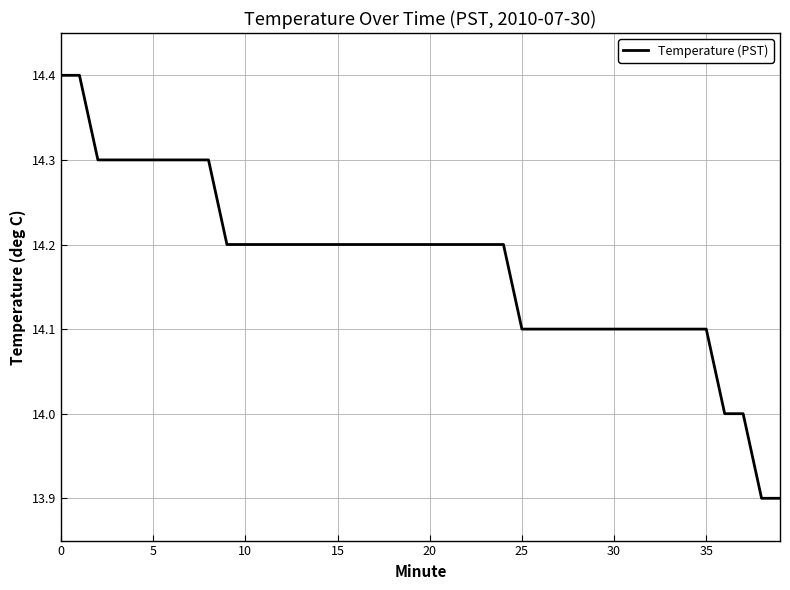

What is the smallest value displayed?

13.9